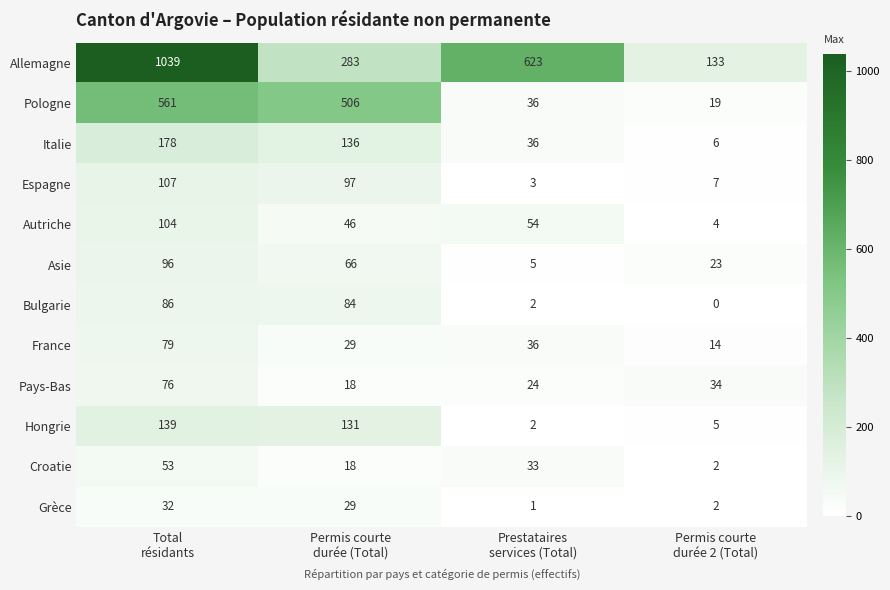

What is the maximum value for Asie?

96